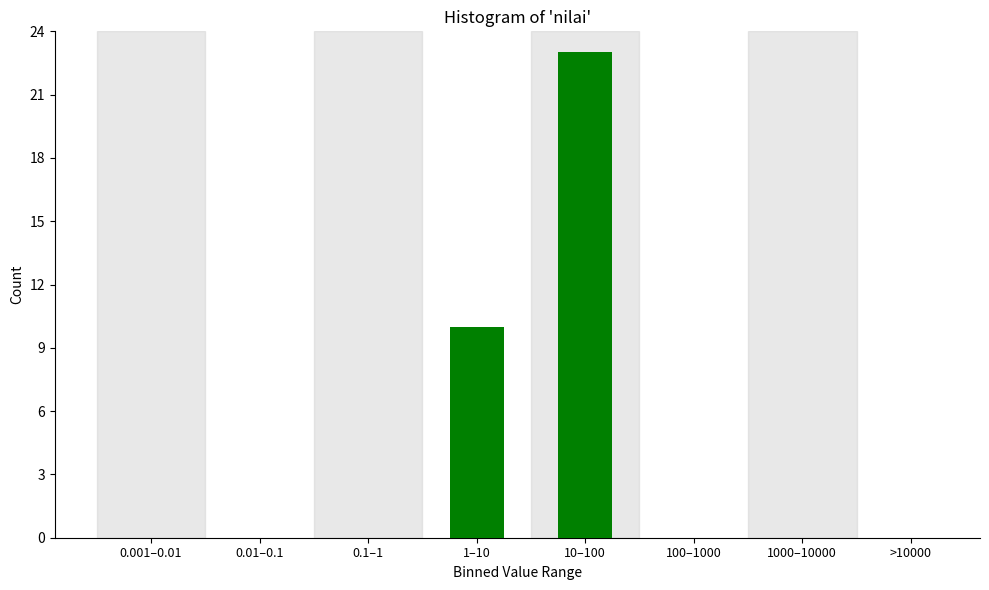

Reading left to right, what are all the values shown in this chart?

0.001–0.01=0	0.01–0.1=0	0.1–1=0	1–10=10	10–100=23	100–1000=0	1000–10000=0	>10000=0